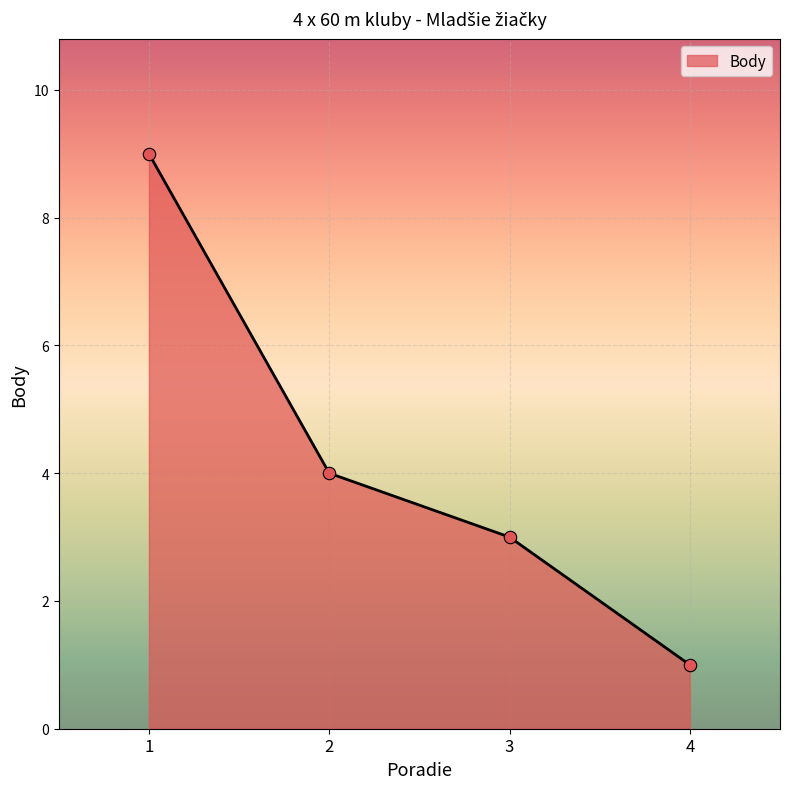

Between 2 and 1, which is larger?

1